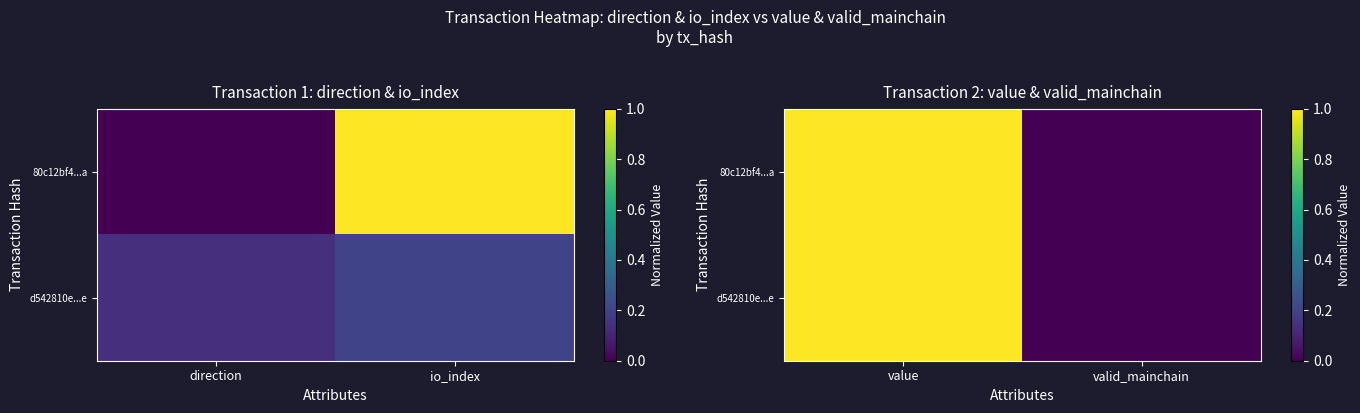

What is the difference between the maximum and minimum values in the d542810e...e series?

1